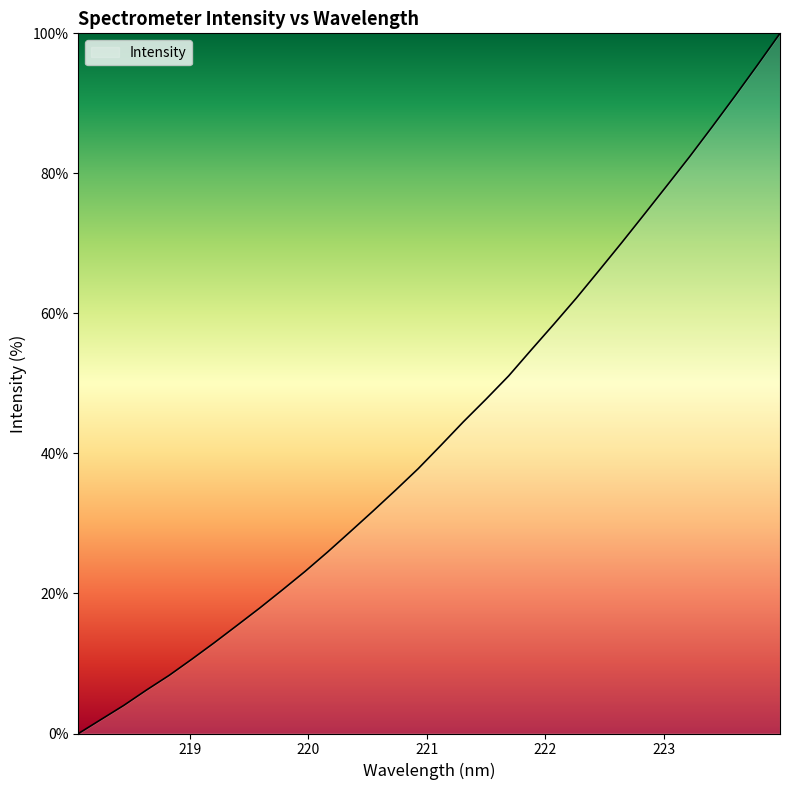

What is the difference between the maximum and minimum values?

100.0